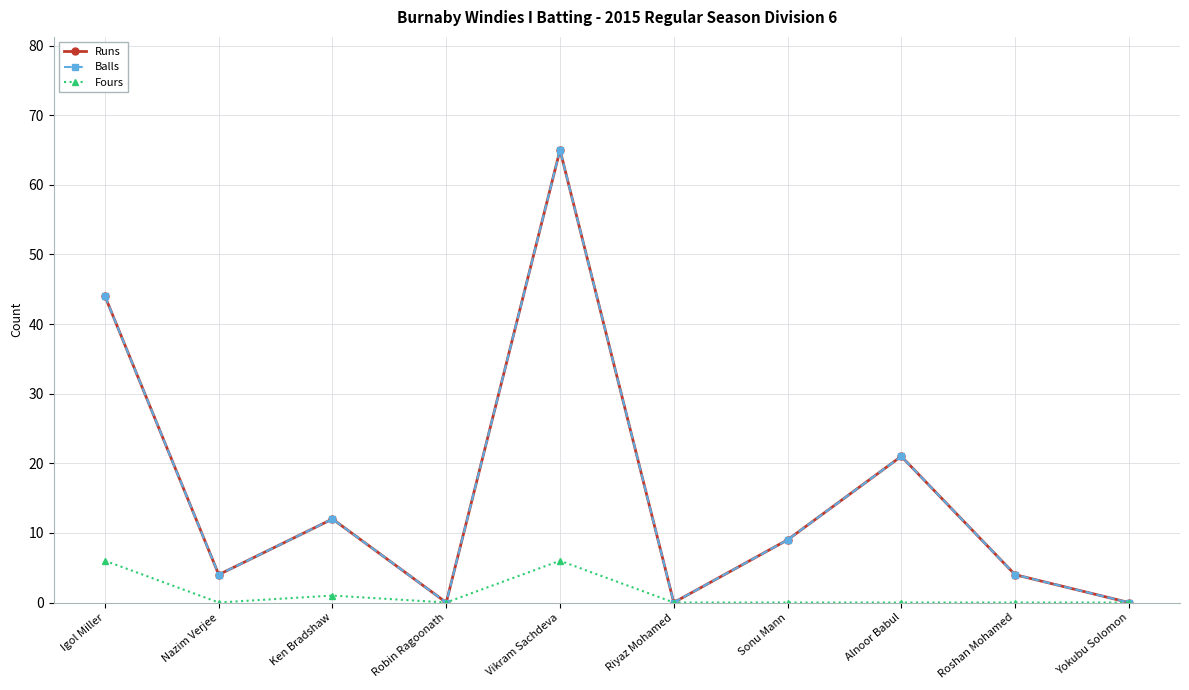

True or false: Runs has a value of 19 at Ken Bradshaw.

False